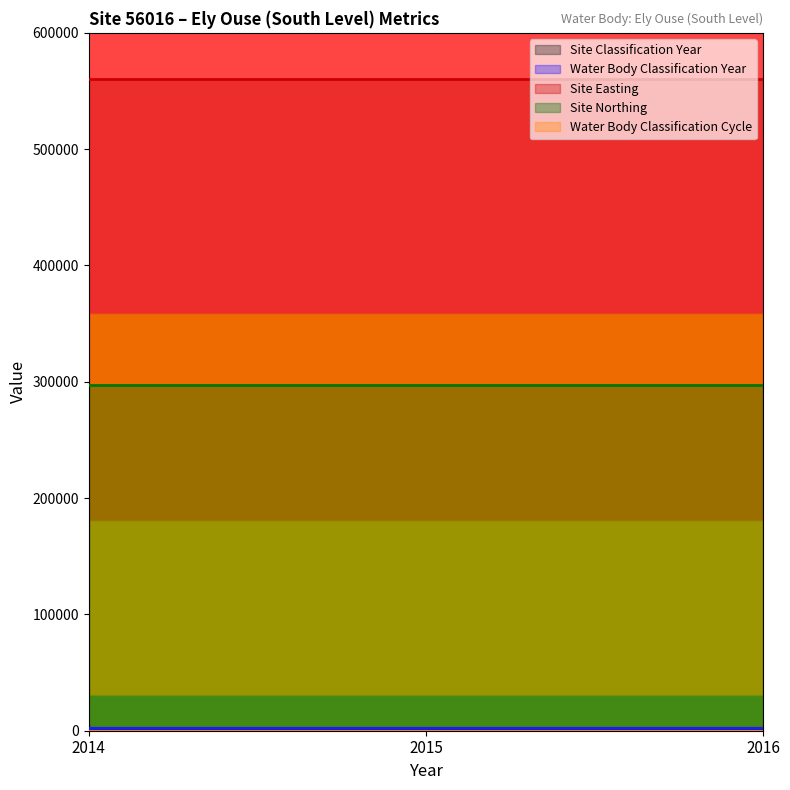

Which category has the highest value across all series?

2014